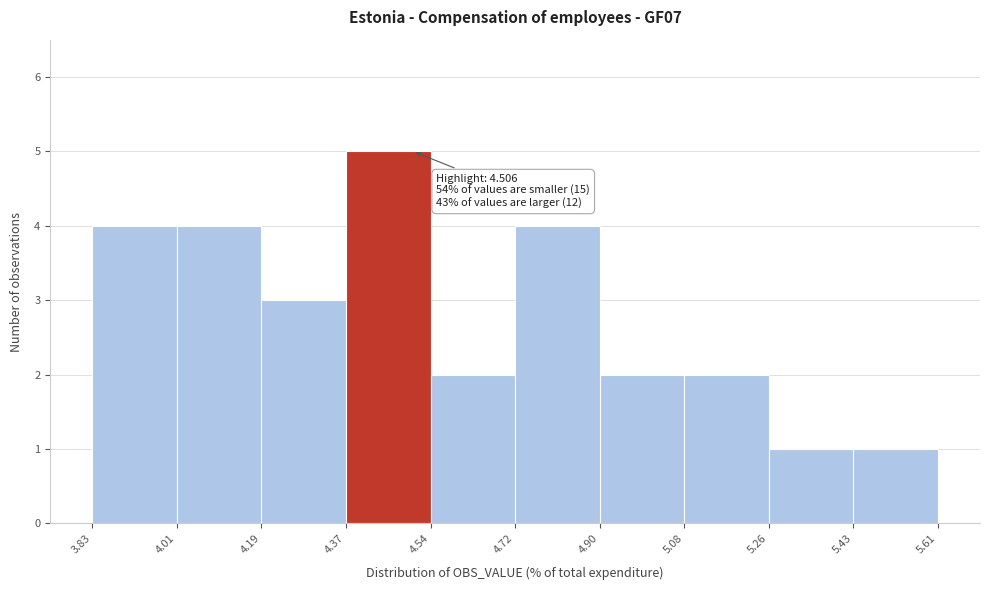

Over which range of the x-axis is the bar tallest?

4.37 to 4.54